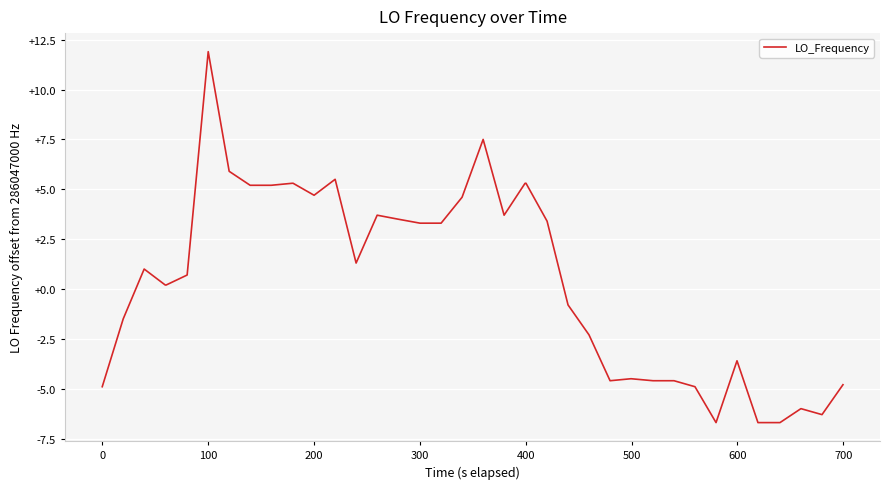

What is the difference between the maximum and minimum values?

18.6